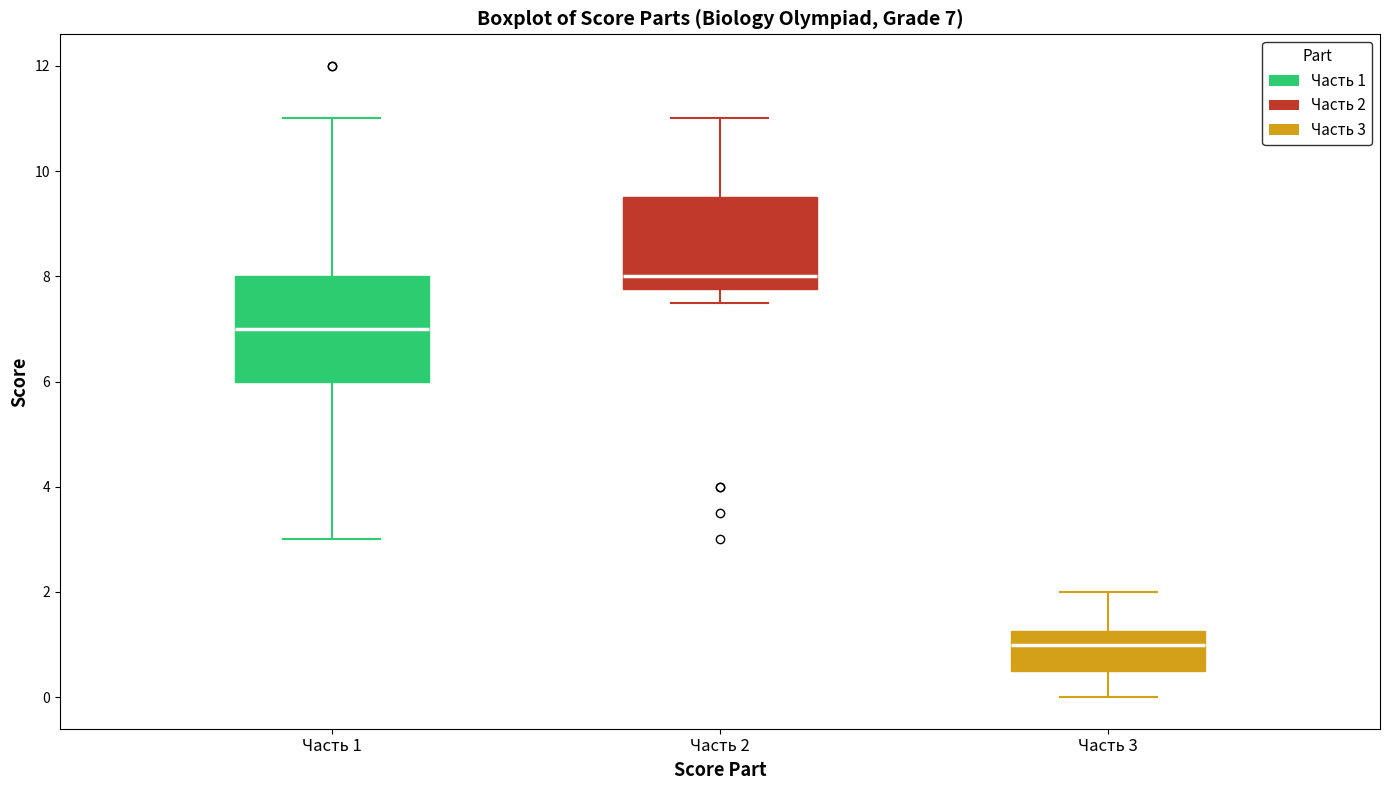

Comparing the boxes themselves (not the whiskers), which one is the tallest?

Часть 1